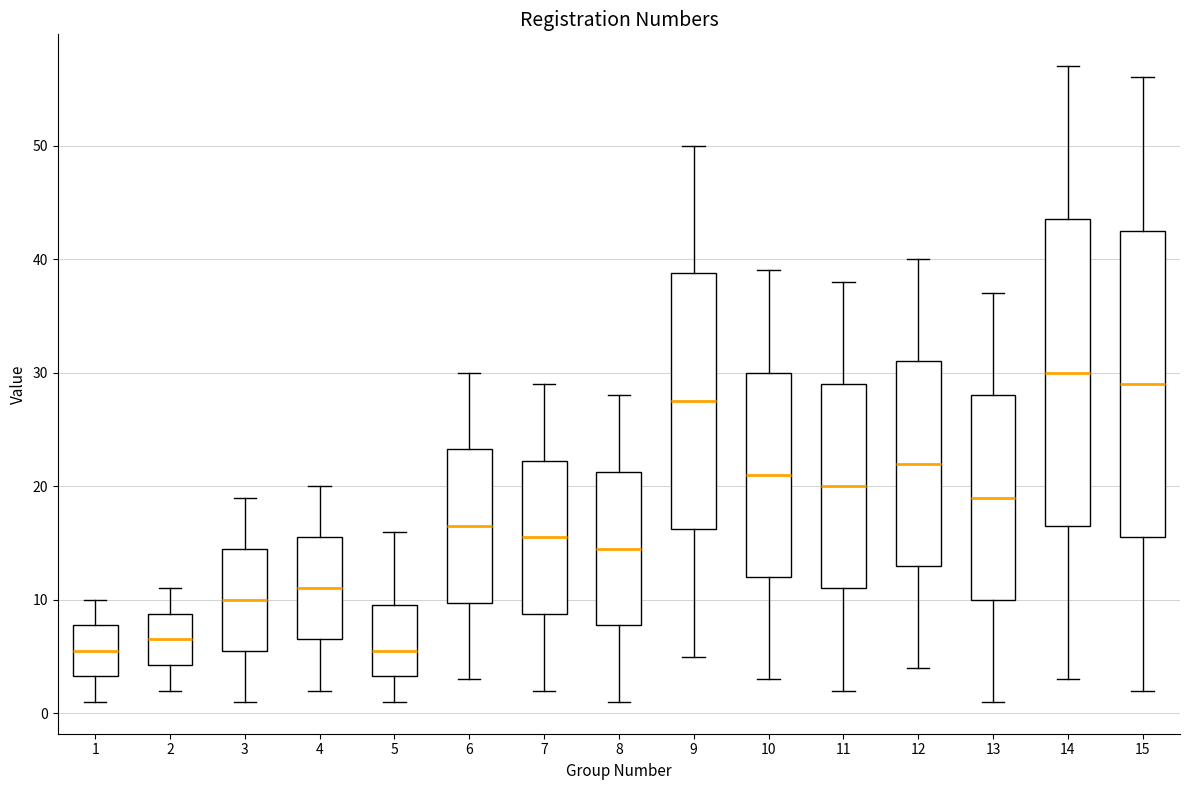

Reading left to right, read every box against the y-axis: the position of its median line, the range the box covers, and the ends of its whiskers. The values are not printed on the chart, so give them approximately, as read against the axis.

1: median 6, box 3 to 8, whiskers 1 to 10
2: median 7, box 4 to 9, whiskers 2 to 11
3: median 10, box 6 to 15, whiskers 1 to 19
4: median 11, box 7 to 16, whiskers 2 to 20
5: median 6, box 3 to 10, whiskers 1 to 16
6: median 17, box 10 to 23, whiskers 3 to 30
7: median 16, box 9 to 22, whiskers 2 to 29
8: median 15, box 8 to 21, whiskers 1 to 28
9: median 28, box 16 to 39, whiskers 5 to 50
10: median 21, box 12 to 30, whiskers 3 to 39
11: median 20, box 11 to 29, whiskers 2 to 38
12: median 22, box 13 to 31, whiskers 4 to 40
13: median 19, box 10 to 28, whiskers 1 to 37
14: median 30, box 17 to 44, whiskers 3 to 57
15: median 29, box 16 to 43, whiskers 2 to 56